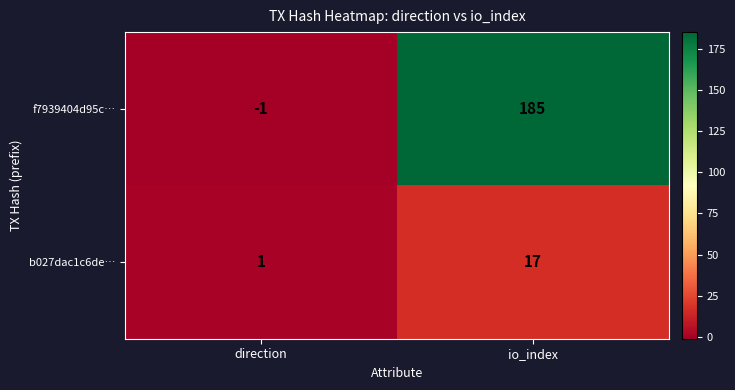

Rank the series by their average value, from highest to lowest.

f7939404d95c…, b027dac1c6de…